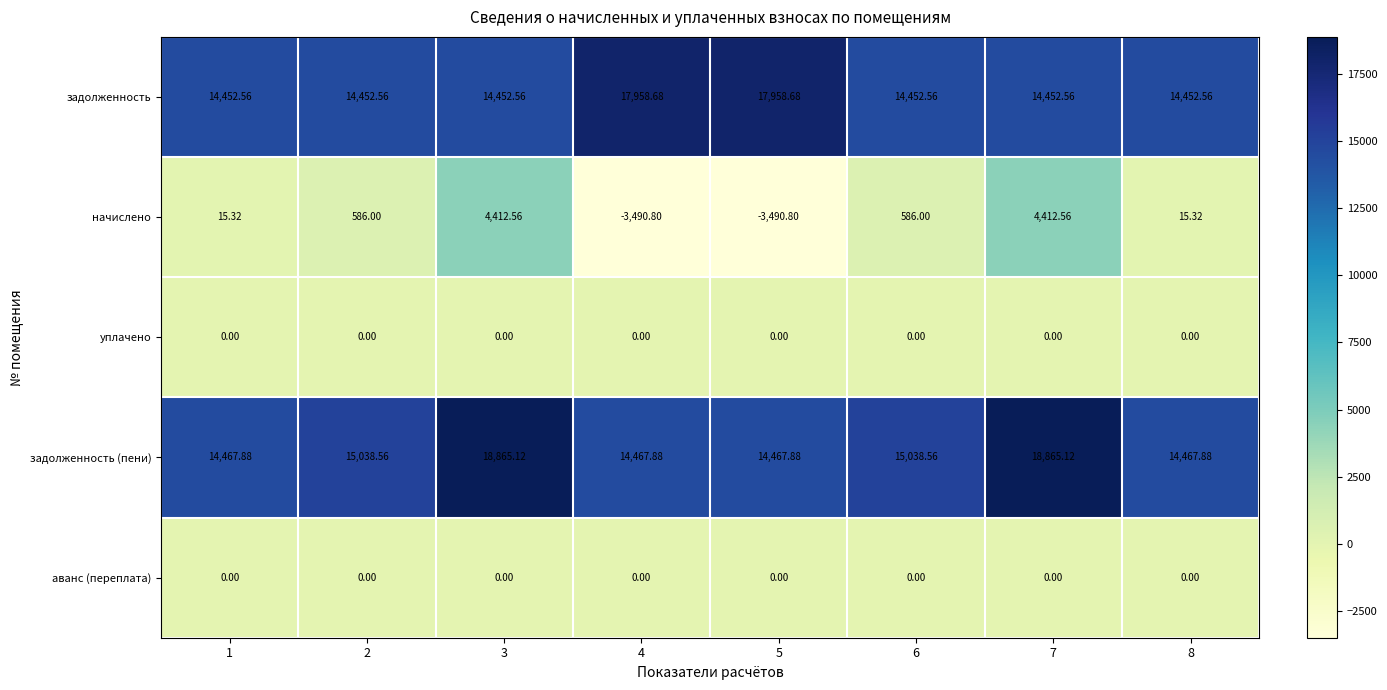

Which series has the widest spread of values?

начислено